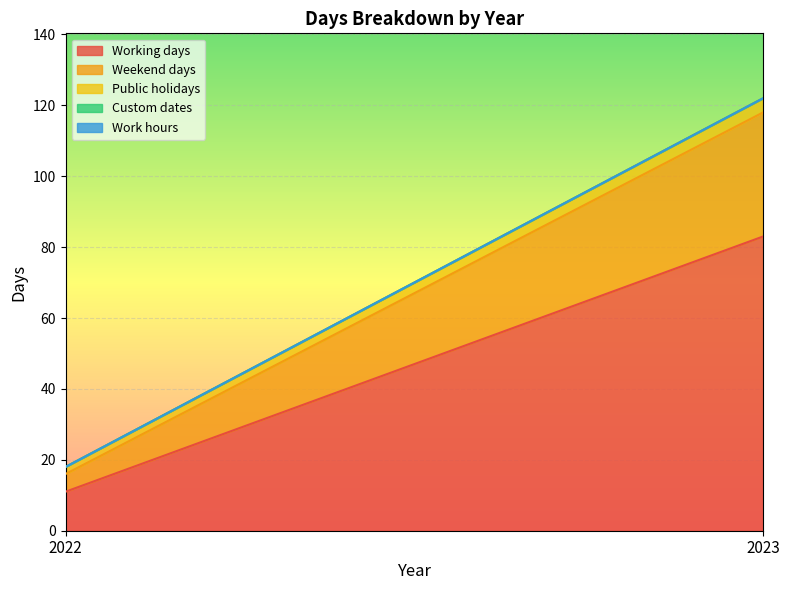

Which series has the widest spread of values?

Working days